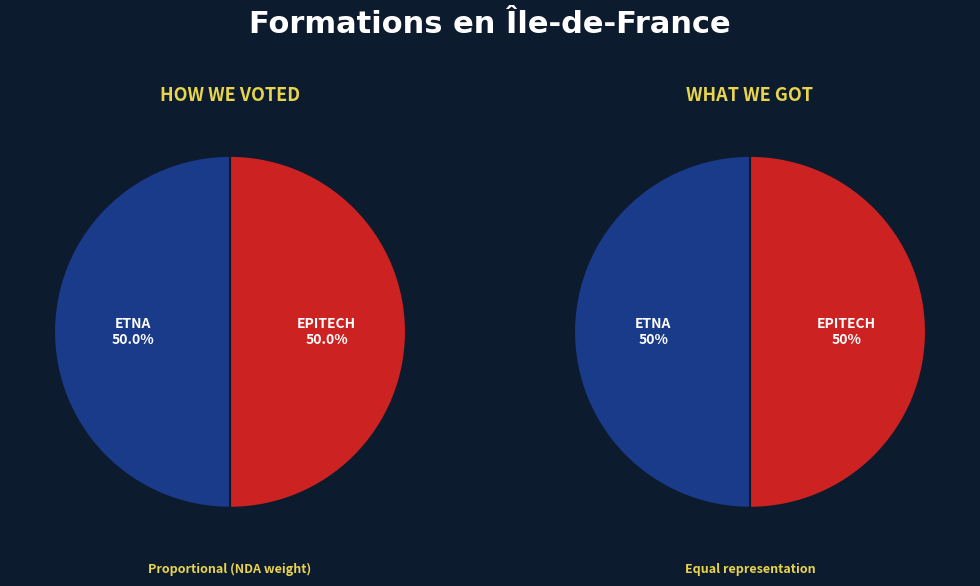

Approximately how many times larger is the value at ETNA compared to EPITECH?

1.0